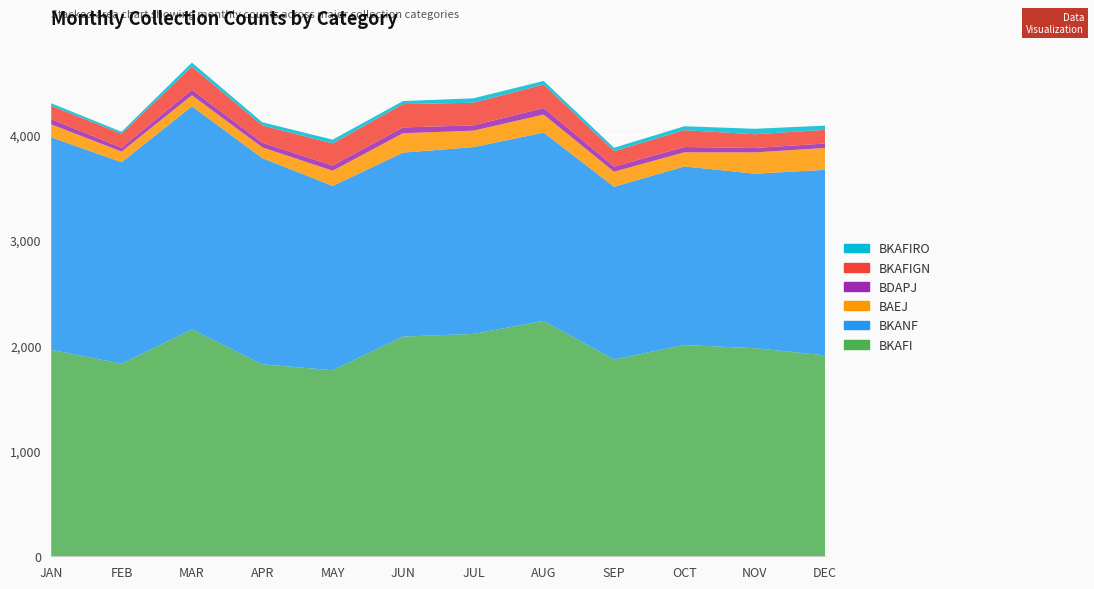

Reading left to right, list all the values displayed in this chart.

BKAFI: JAN=1958	FEB=1827	MAR=2153	APR=1821	MAY=1765	JUN=2084	JUL=2109	AUG=2233	SEP=1867	OCT=2004	NOV=1974	DEC=1906
BKANF: JAN=2016	FEB=1911	MAR=2115	APR=1956	MAY=1748	JUN=1745	JUL=1772	AUG=1786	SEP=1638	OCT=1694	NOV=1655	DEC=1760
BAEJ: JAN=123	FEB=101	MAR=105	APR=102	MAY=144	JUN=184	JUL=156	AUG=171	SEP=143	OCT=134	NOV=202	DEC=207
BDAPJ: JAN=49	FEB=36	MAR=52	APR=44	MAY=49	JUN=55	JUL=50	AUG=62	SEP=48	OCT=50	NOV=42	DEC=42
BKAFIGN: JAN=127	FEB=133	MAR=220	APR=164	MAY=210	JUN=221	JUL=215	AUG=223	SEP=147	OCT=160	NOV=130	DEC=130
BKAFIRO: JAN=24	FEB=19	MAR=38	APR=30	MAY=36	JUN=29	JUL=42	AUG=34	SEP=32	OCT=37	NOV=52	DEC=40